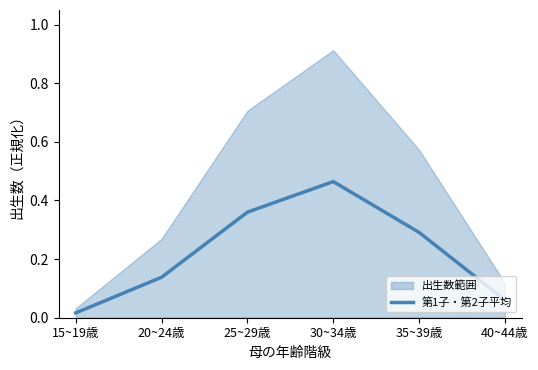

The value of 第1子・第2子平均 at 25~29歳 is 0.2. True or false?

False